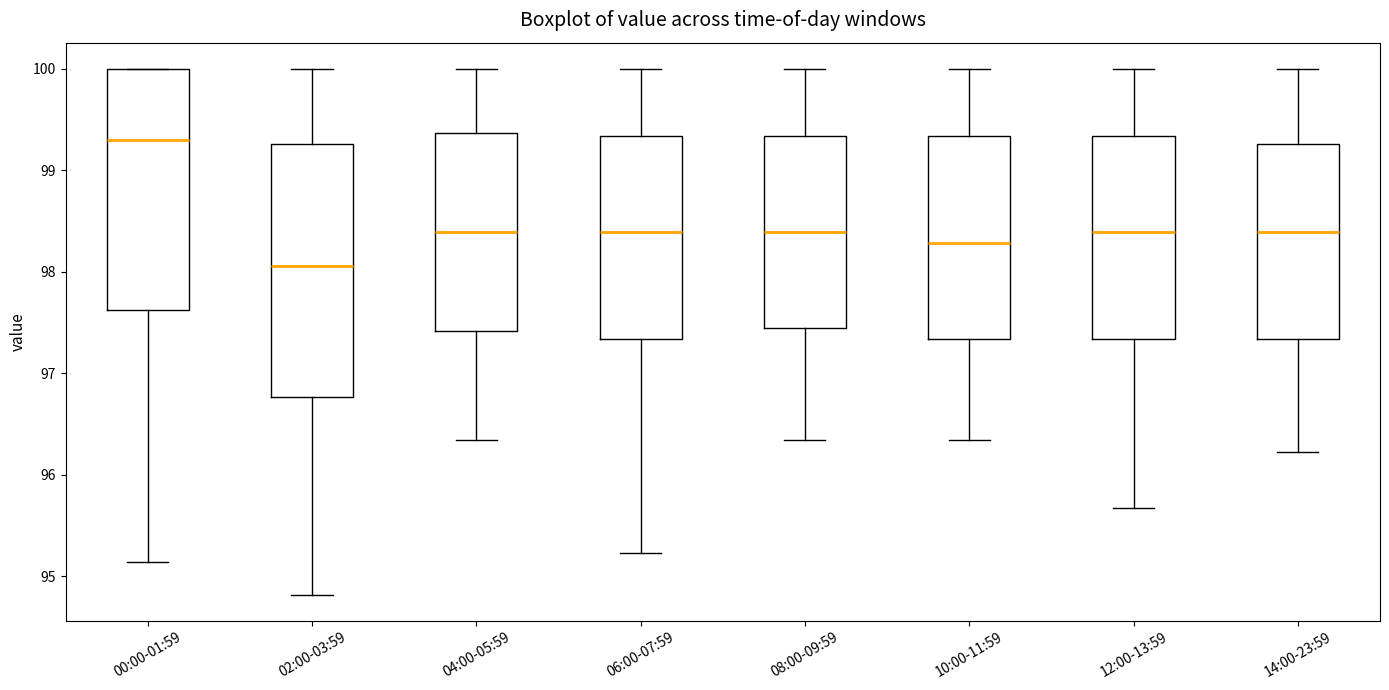

Reading left to right, transcribe this box plot: for each box, give where its median line is, the range the box spans, and where its two whiskers end, as read against the y-axis. The values are not printed on the chart, so give them approximately, as read against the axis.

00:00-01:59: median 99.3, box 97.6 to 100.0, whiskers 95.1 to 100.0
02:00-03:59: median 98.1, box 96.8 to 99.3, whiskers 94.8 to 100.0
04:00-05:59: median 98.4, box 97.4 to 99.4, whiskers 96.3 to 100.0
06:00-07:59: median 98.4, box 97.3 to 99.3, whiskers 95.2 to 100.0
08:00-09:59: median 98.4, box 97.5 to 99.3, whiskers 96.3 to 100.0
10:00-11:59: median 98.3, box 97.3 to 99.3, whiskers 96.3 to 100.0
12:00-13:59: median 98.4, box 97.3 to 99.3, whiskers 95.7 to 100.0
14:00-23:59: median 98.4, box 97.3 to 99.3, whiskers 96.2 to 100.0